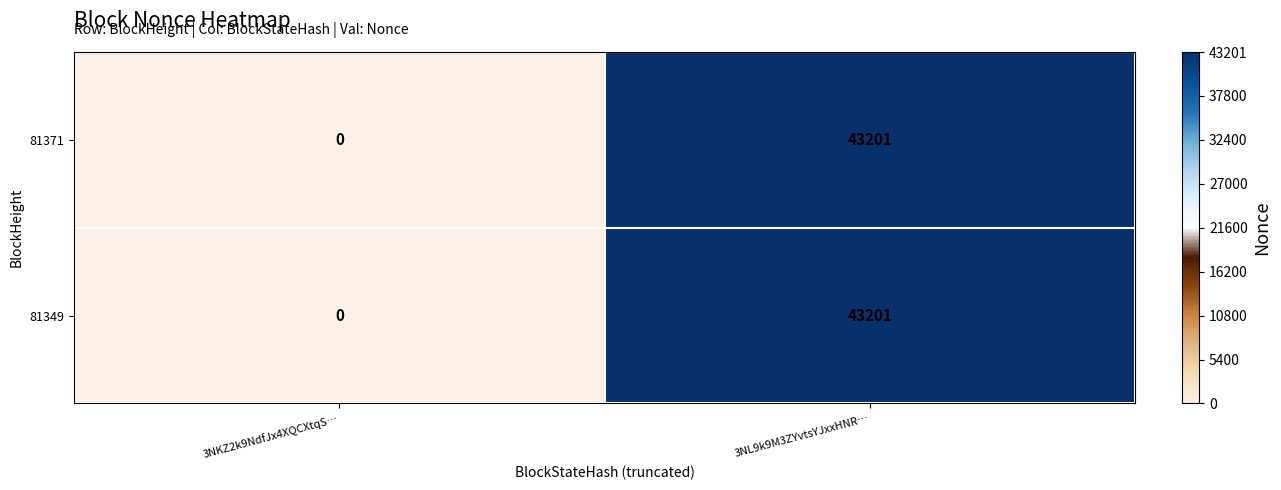

True or false: 81371 has a value of 43201 at 3NL9k9M3ZYvtsYJxxHNR….

True